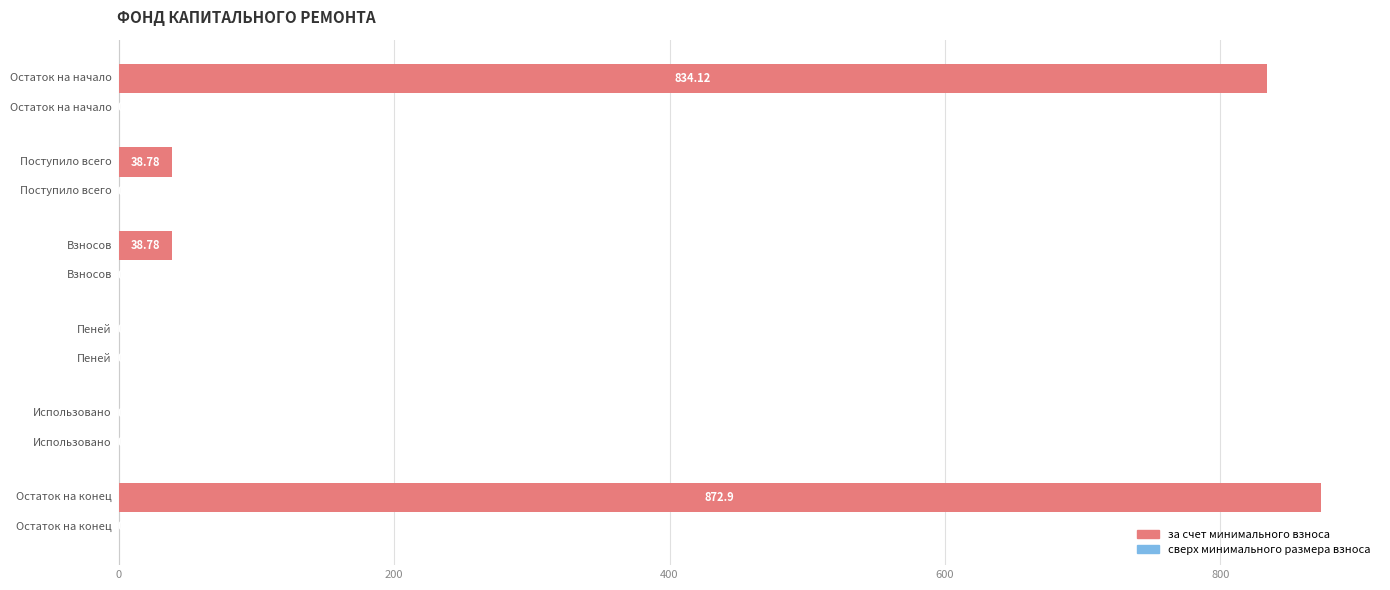

Are the bars horizontal?

Yes